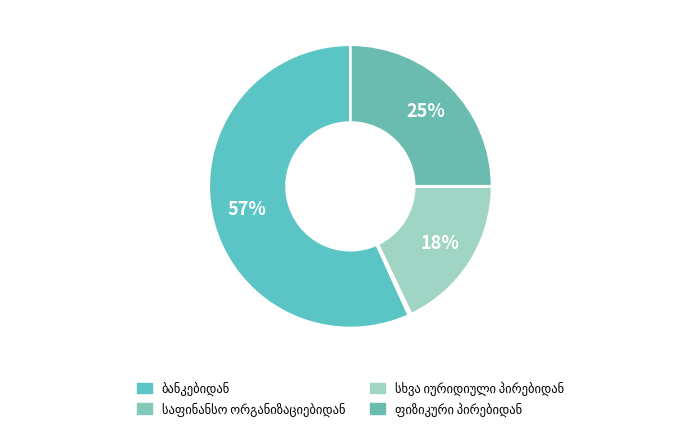

To the nearest percent, what is the difference between the largest and smallest slice percentages?

57%